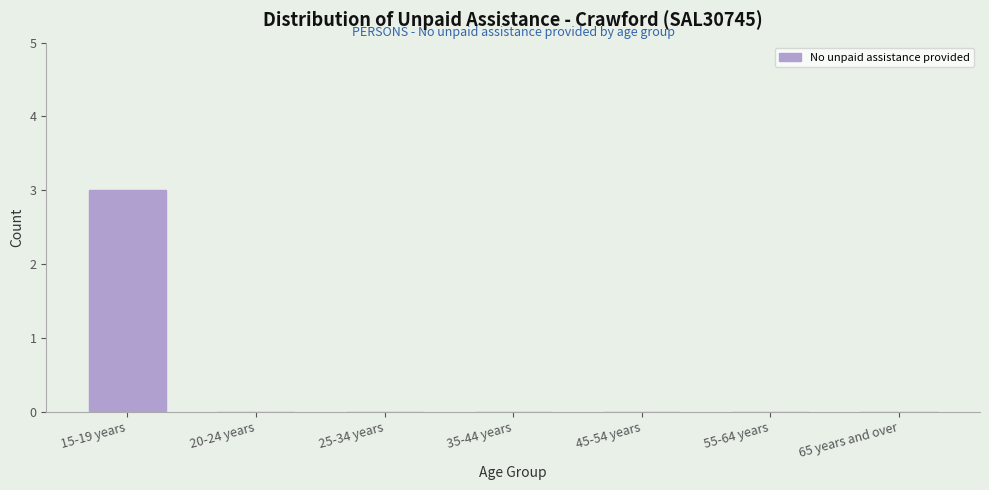

Reading left to right, what are all the values shown in this chart?

15-19 years=3	20-24 years=0	25-34 years=0	35-44 years=0	45-54 years=0	55-64 years=0	65 years and over=0